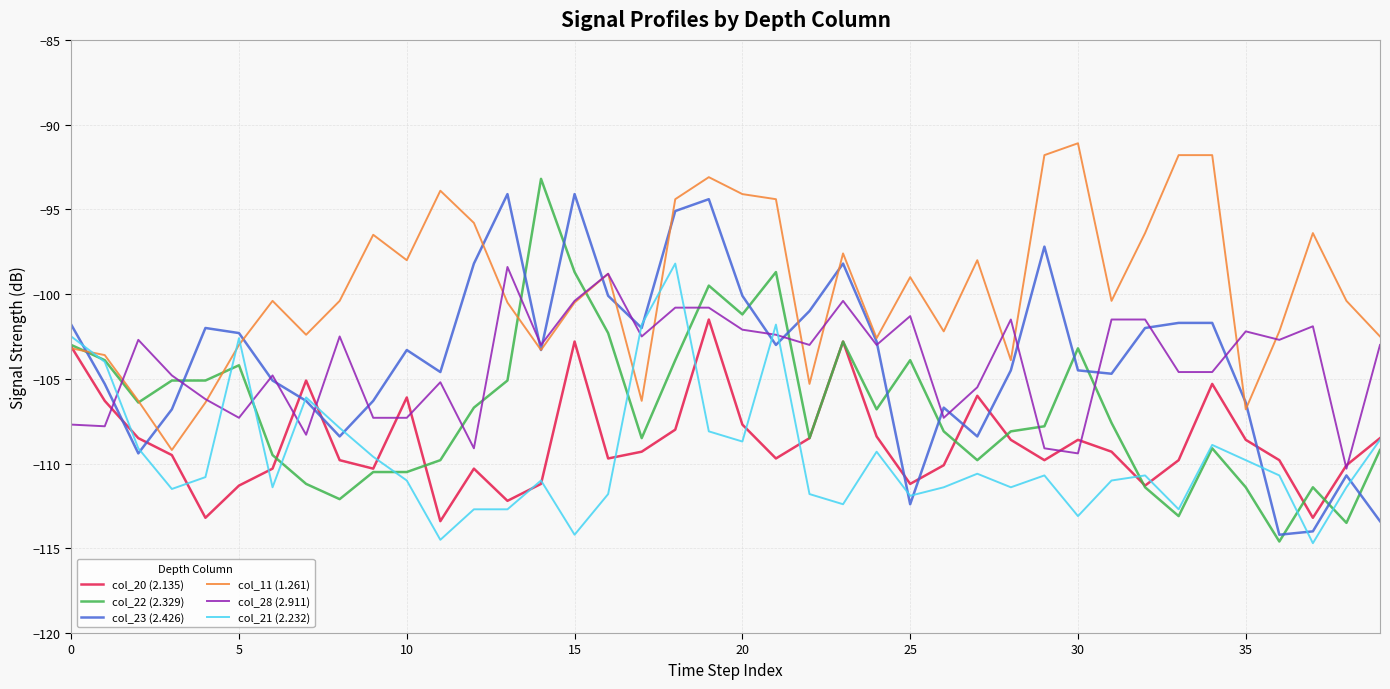

What is the highest value of the col_22 (2.329) series?

-93.2